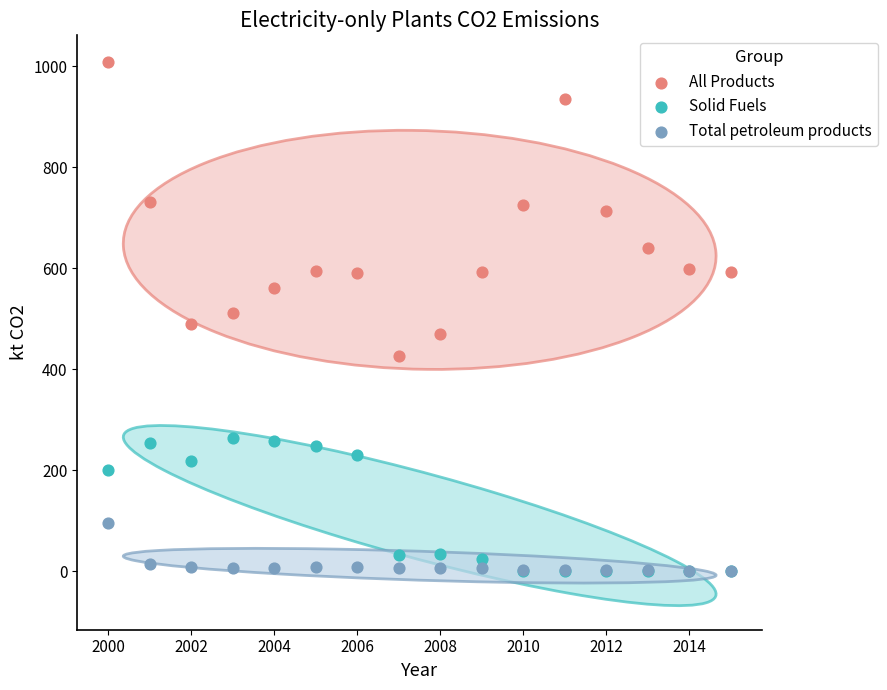

In the Solid Fuels series, what Y value is closest to 131?

201.9